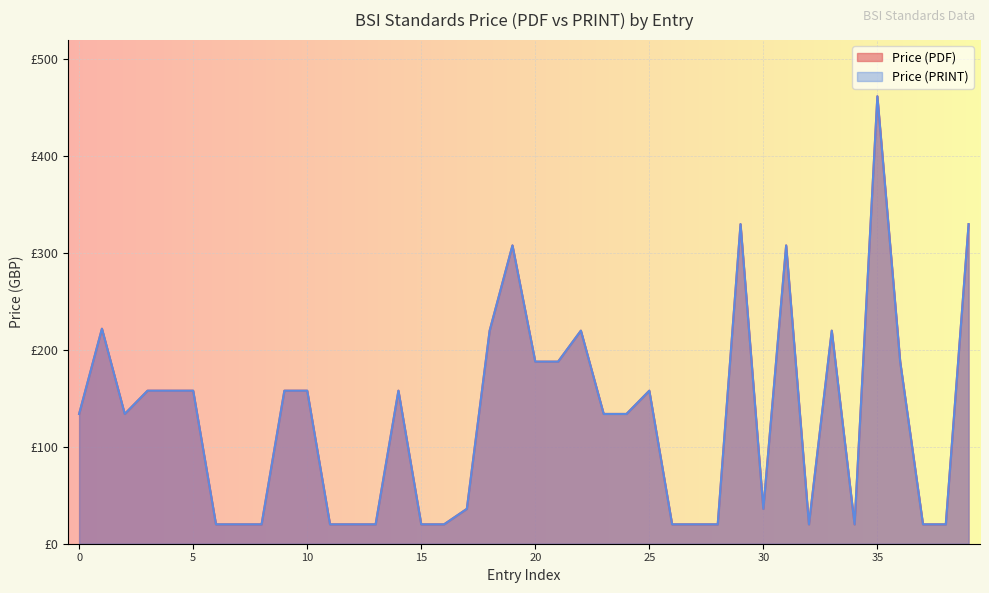

True or false: Price (PDF) has more than 0 points higher than both neighbors.

True